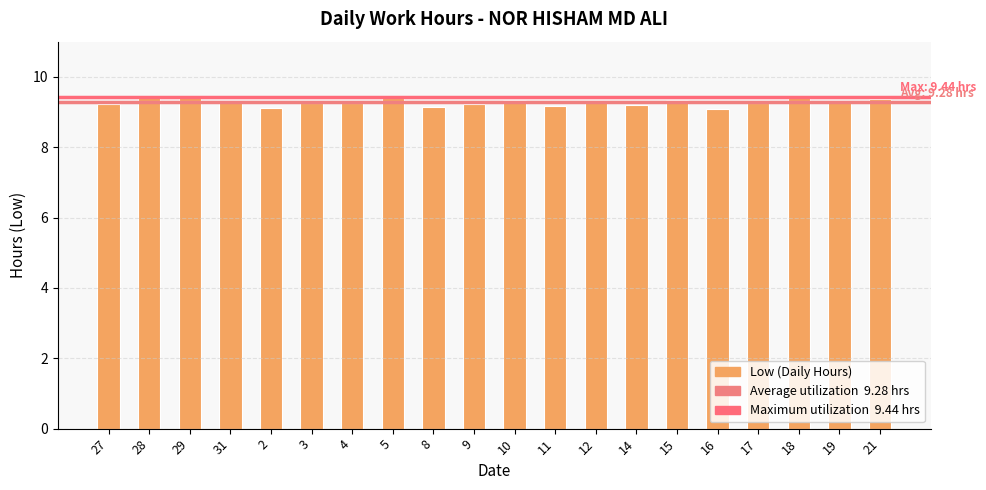

How many bars are there in total?

20